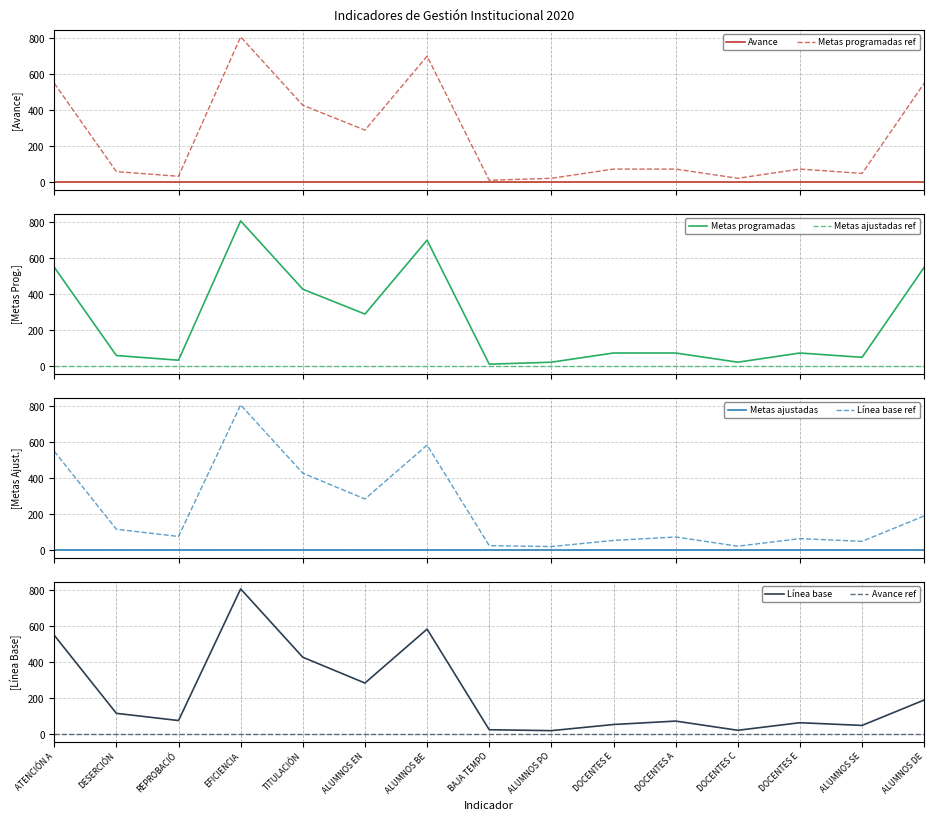

True or false: Metas ajustadas and Línea base ref intersect in this chart.

False